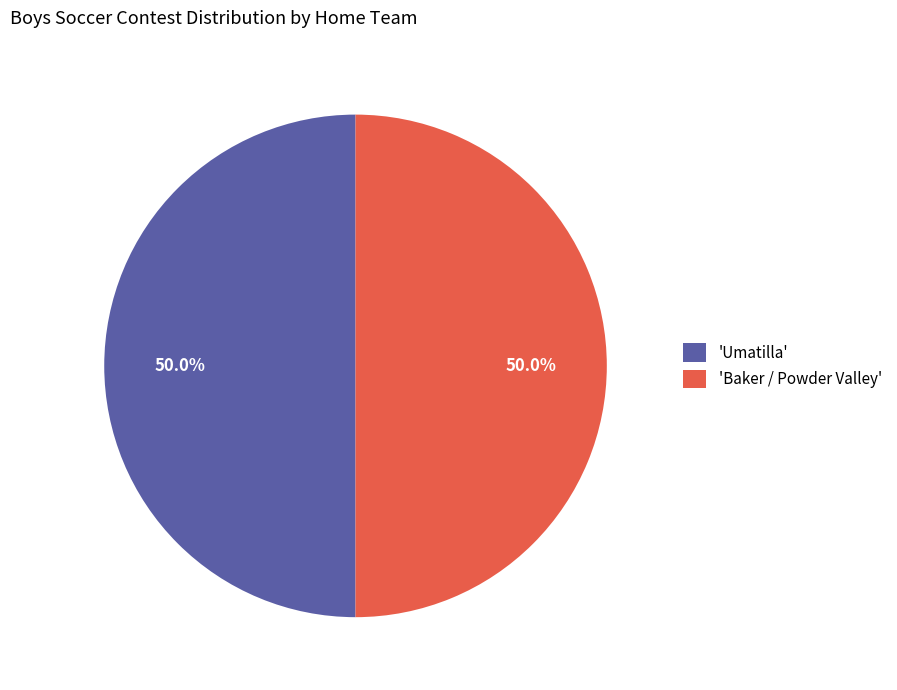

Do 'Baker / Powder Valley' and 'Umatilla' together represent more than half of the pie?

Yes